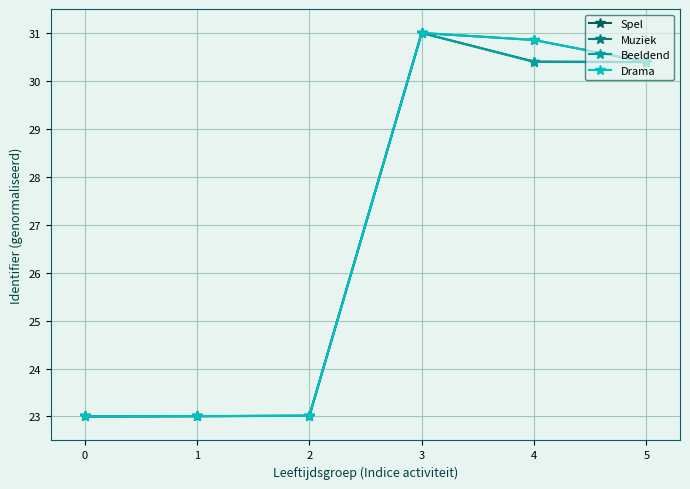

How many data points in Spel are less than 30?

3